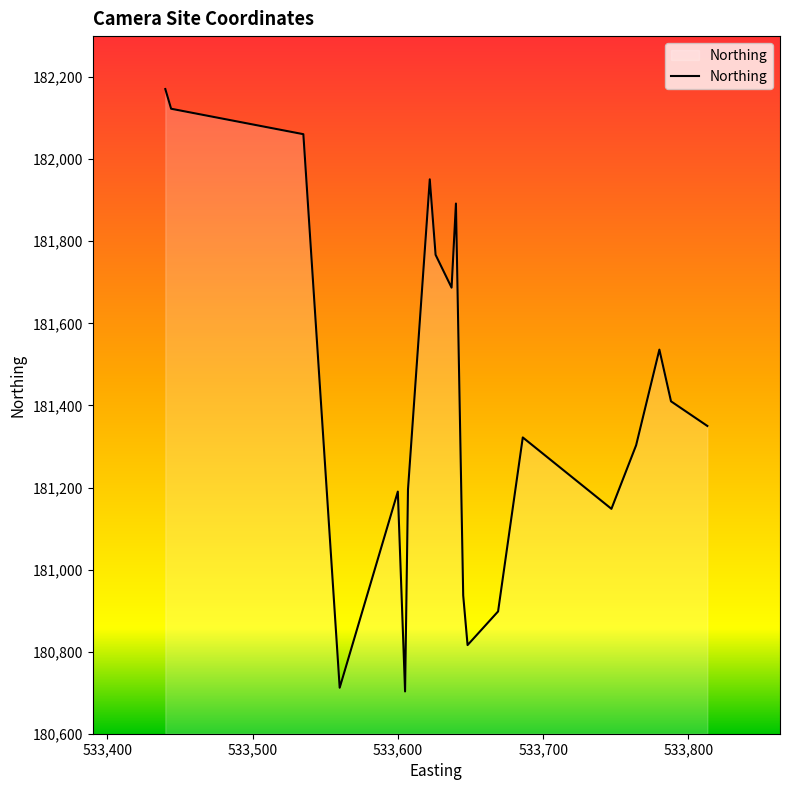

What is the minimum value shown in the chart?

180703